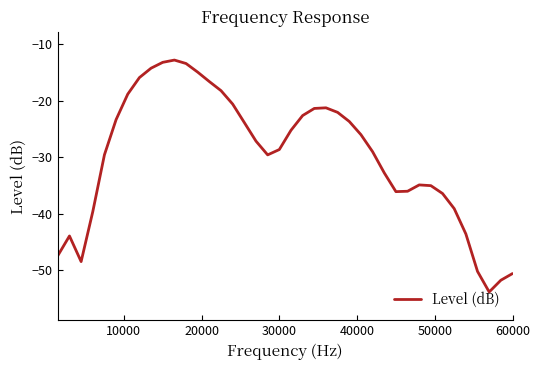

What is the maximum value shown in the chart?

-12.8